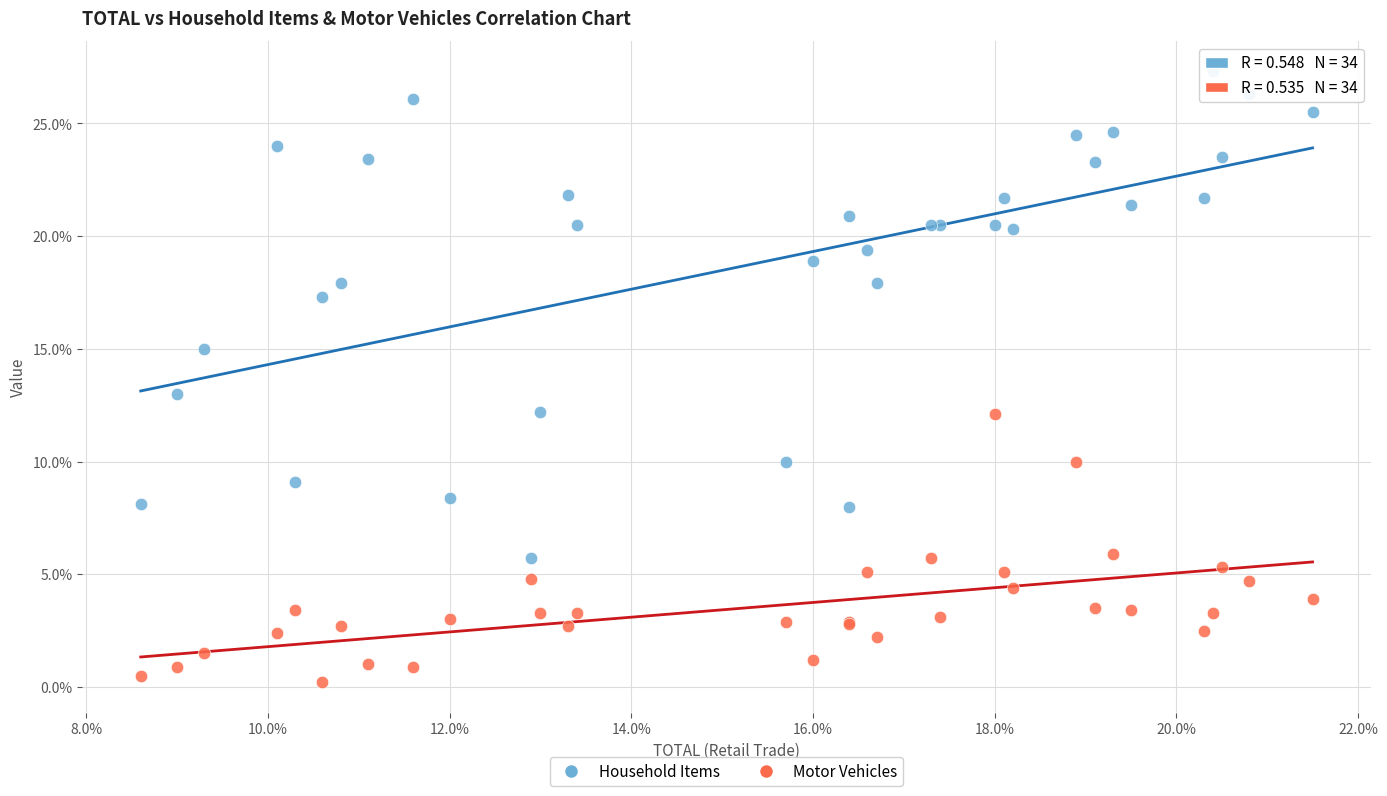

What is the X range (max minus min) for the scatter plot?

12.9